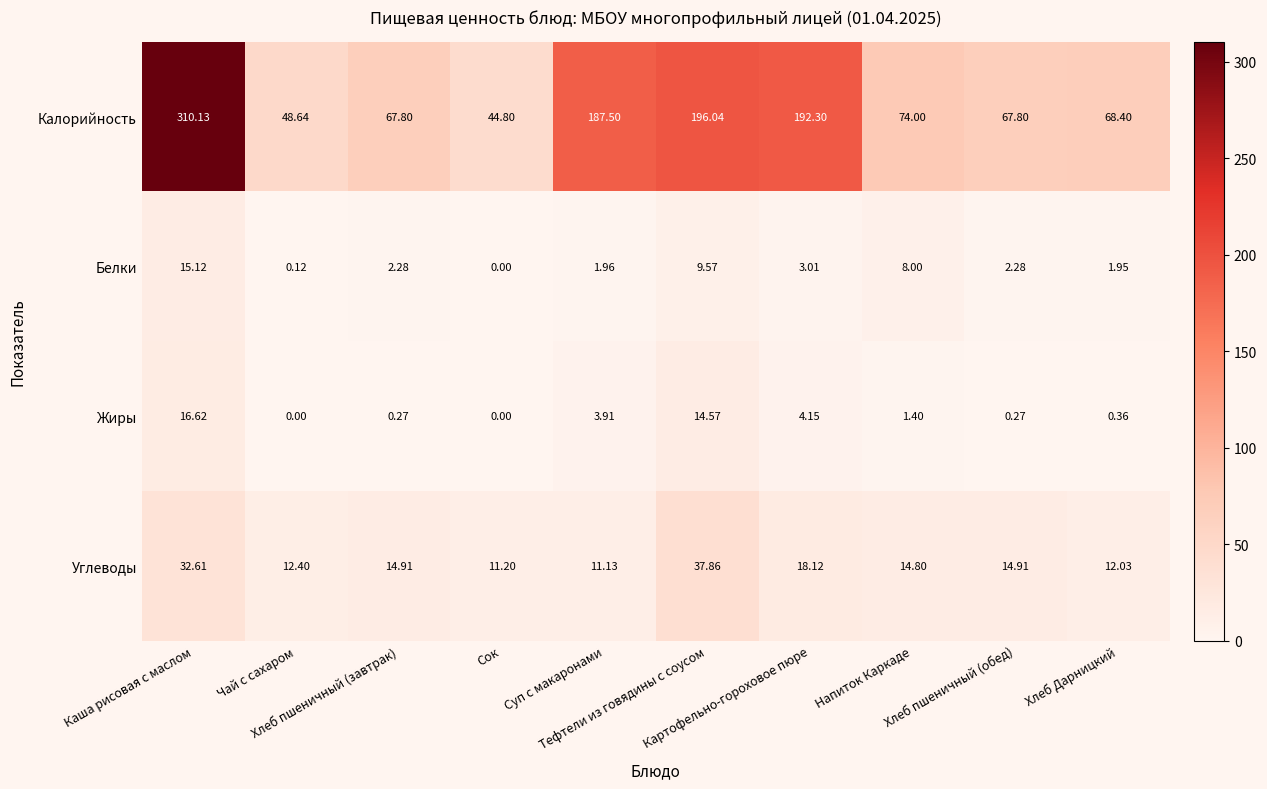

At which category is the sum across all series the highest?

Каша рисовая с маслом